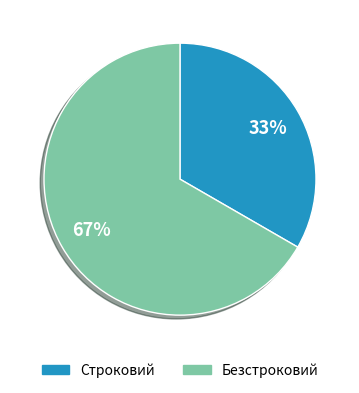

True or false: Строковий accounts for 33% of the total.

True